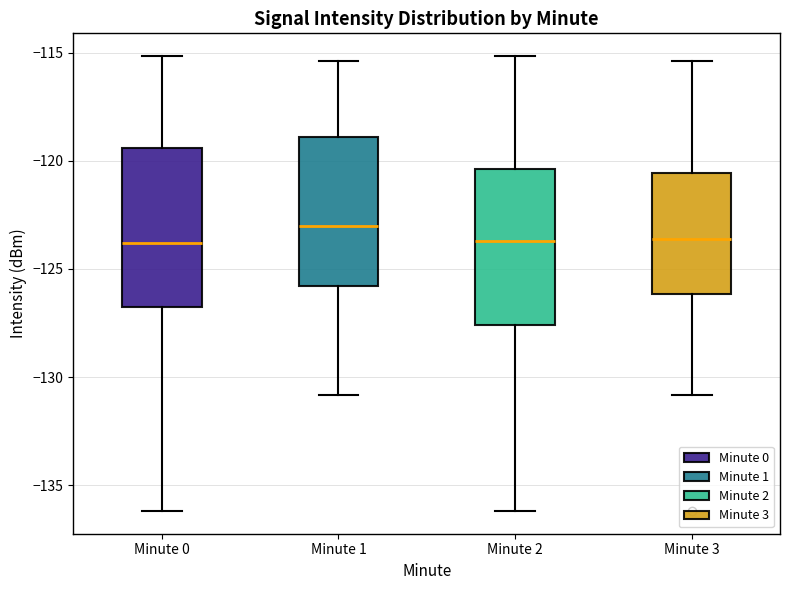

Reading left to right, transcribe this box plot: for each box, give where its median line is, the range the box spans, and where its two whiskers end, as read against the y-axis. The values are not printed on the chart, so give them approximately, as read against the axis.

Minute 0: median -124.0, box -127.0 to -119.5, whiskers -136.0 to -115.0
Minute 1: median -123.0, box -126.0 to -119.0, whiskers -131.0 to -115.5
Minute 2: median -123.5, box -127.5 to -120.5, whiskers -136.0 to -115.0
Minute 3: median -123.5, box -126.0 to -120.5, whiskers -131.0 to -115.5